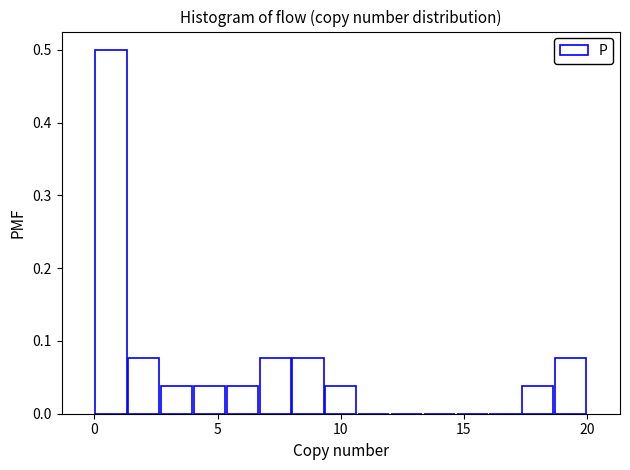

Read against the x-axis, roughly where is the centre of the tallest bar?

0.5